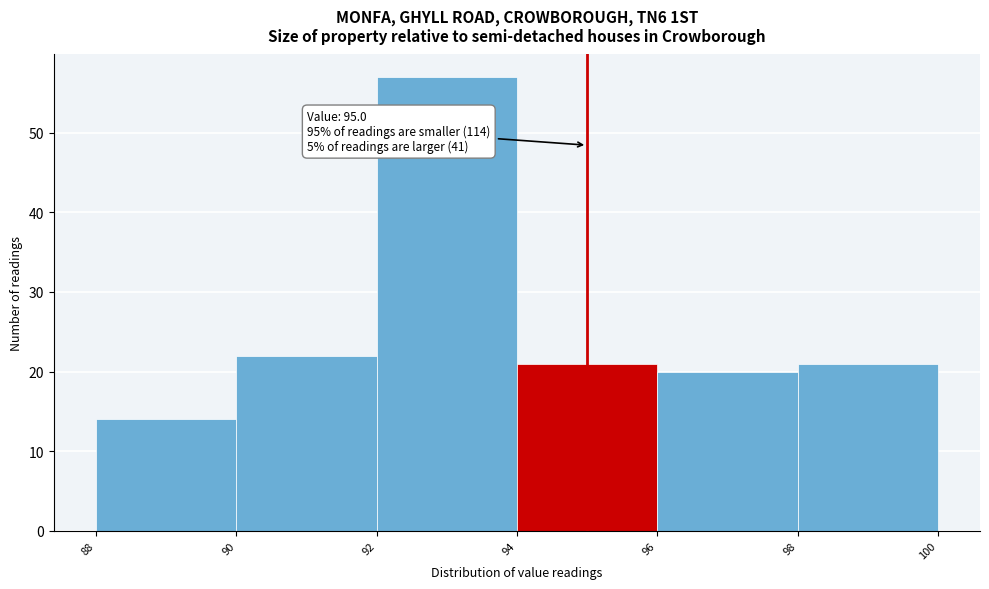

Which range on the x-axis has the tallest bar?

92 to 94